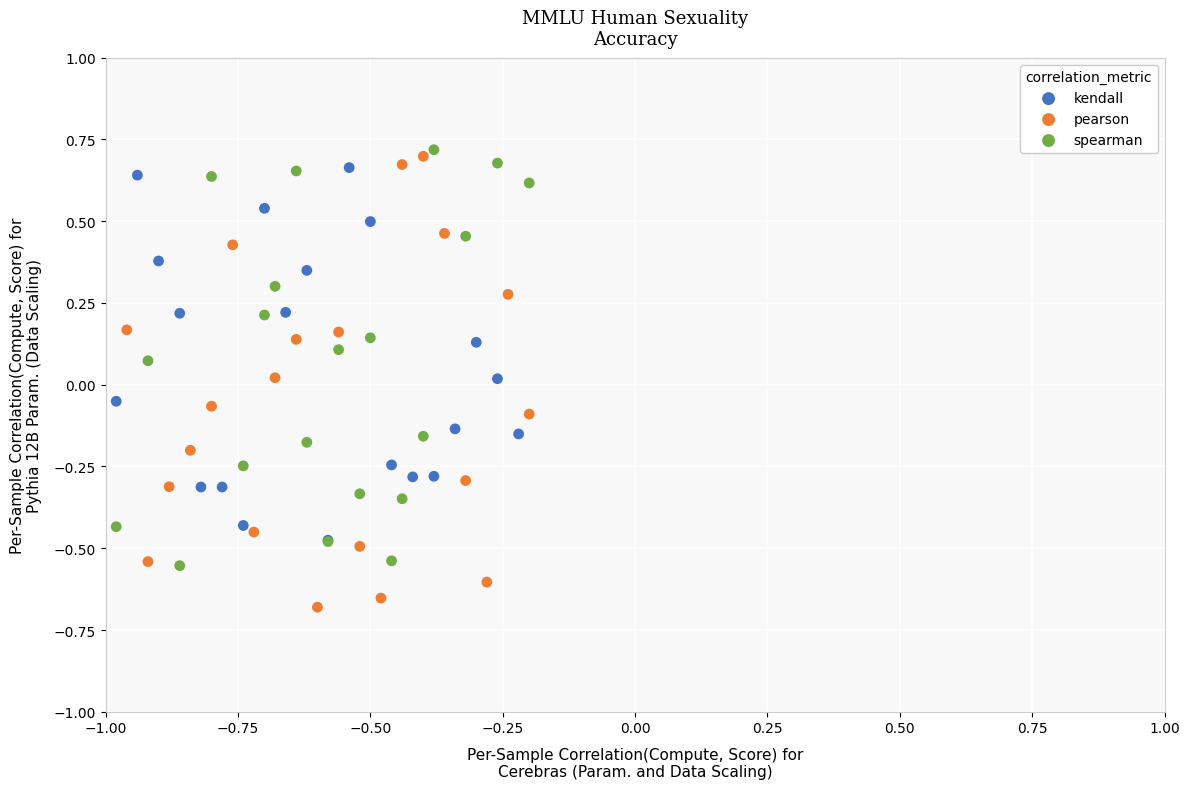

Which series contains the lowest Y value?

pearson